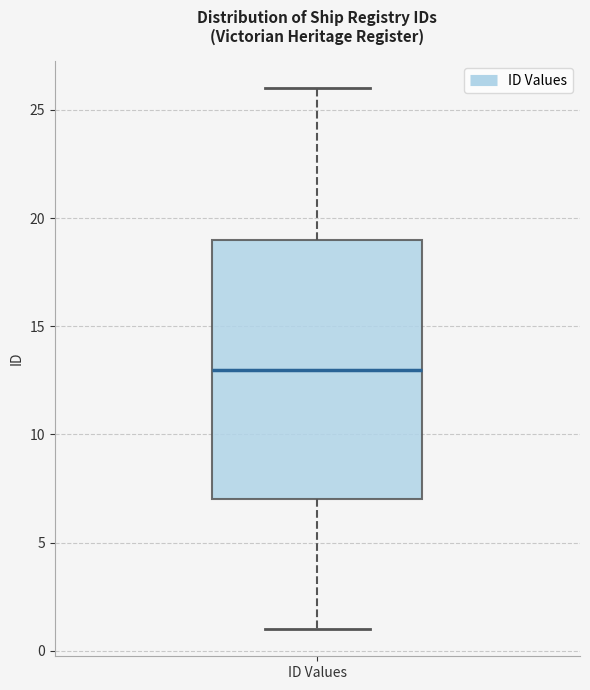

Read this box plot against the y-axis: the position of the median line, the range covered by the box, and the ends of both whiskers. The values are not printed on the chart, so give them approximately, as read against the axis.

median 13, box 7 to 19, whiskers 1 to 26